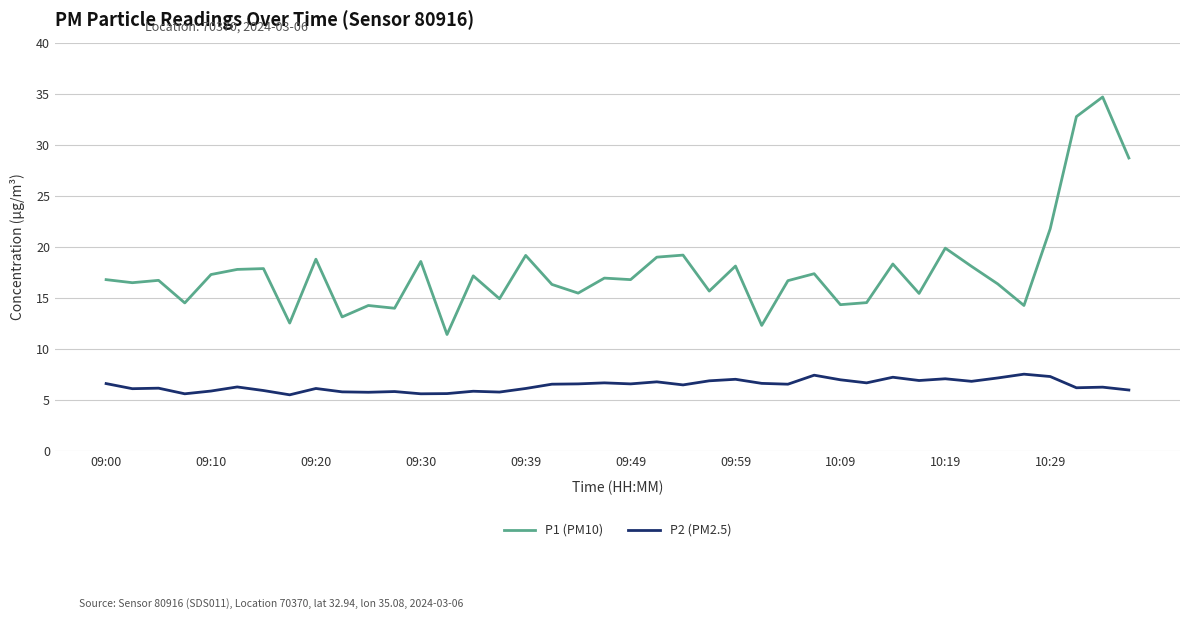

What are all the series names shown in the legend?

P1 (PM10), P2 (PM2.5)